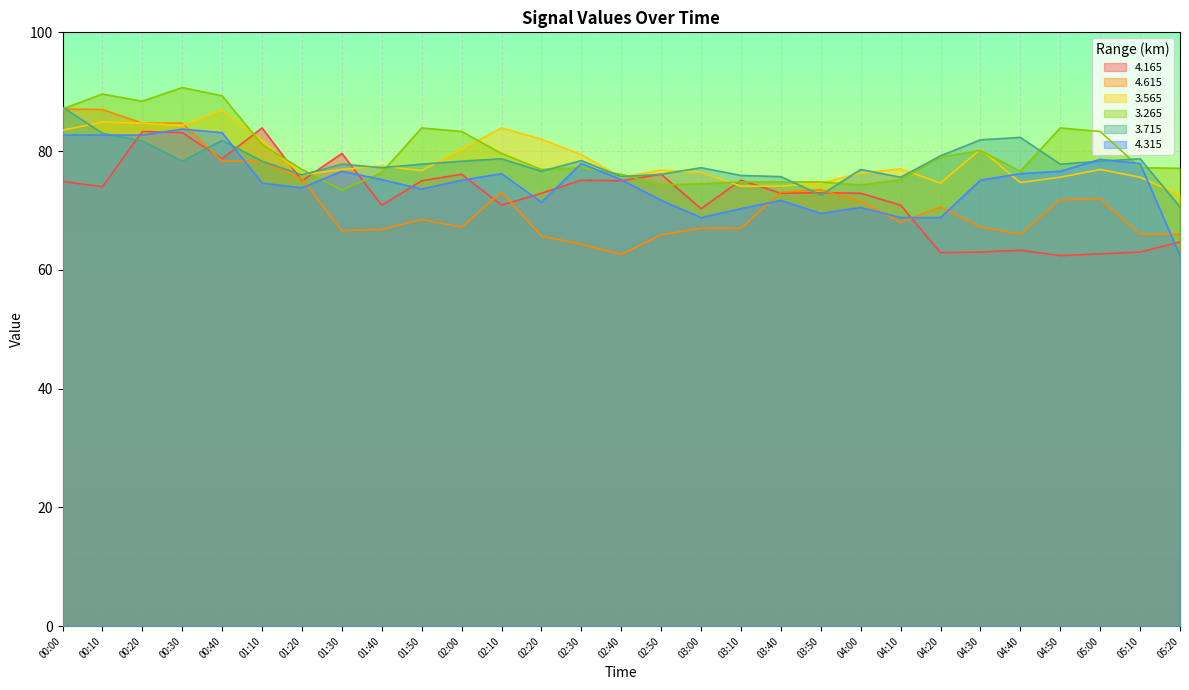

What is the minimum value for 3.265?

73.4